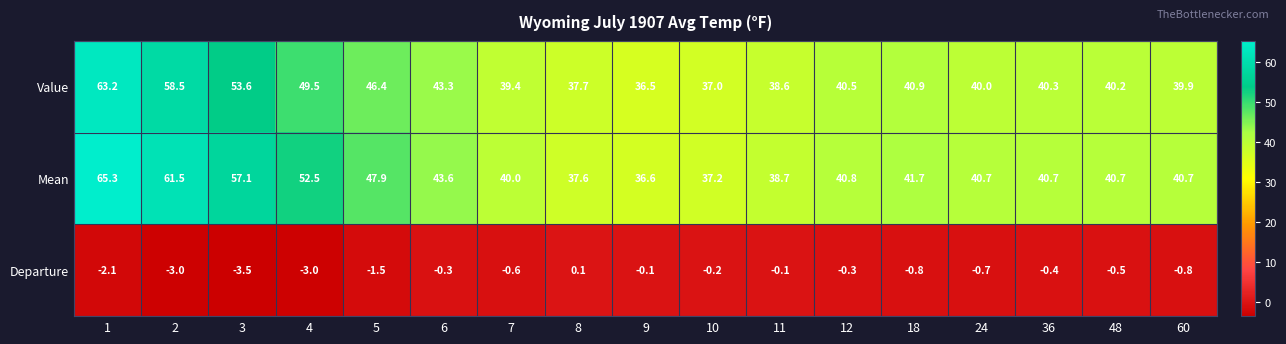

What is the average value of the Value series?

43.9